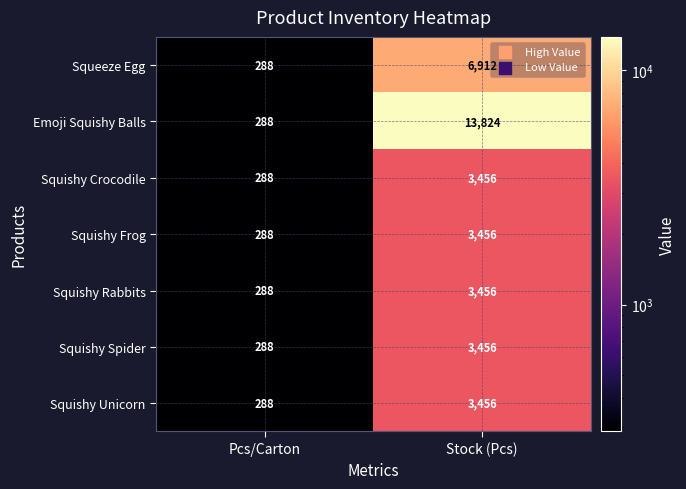

What is the approximate value of Squishy Spider at Pcs/Carton?

288